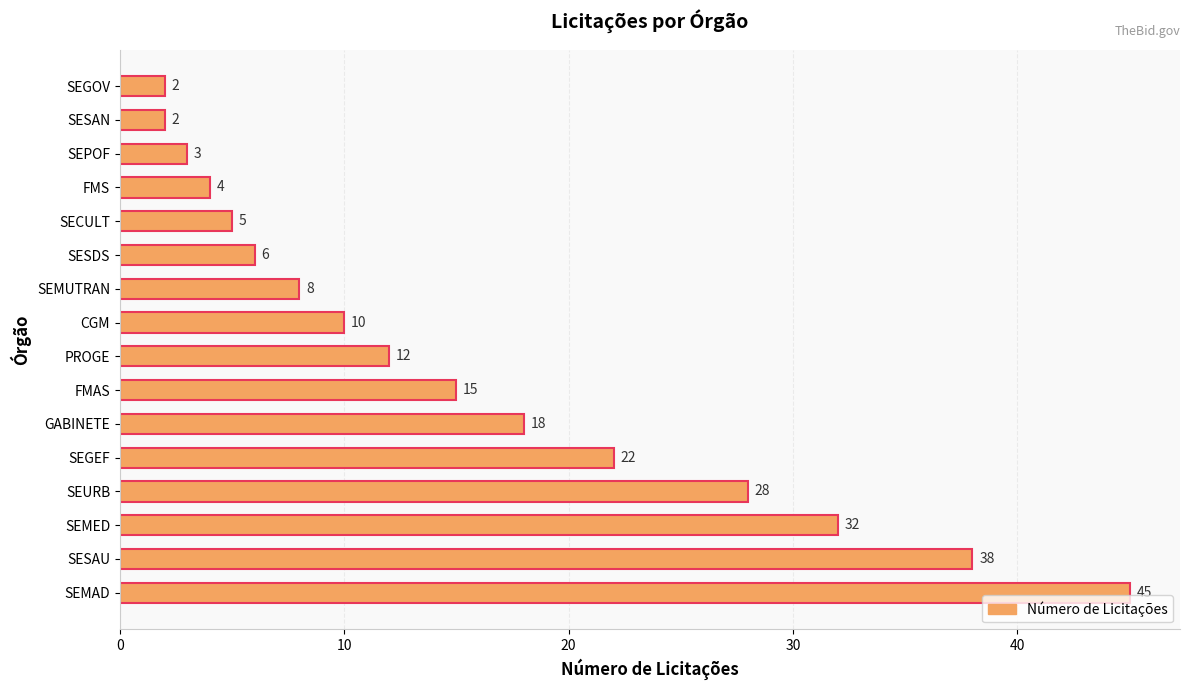

The chart shows a value of 28 at SEURB. True or false?

True